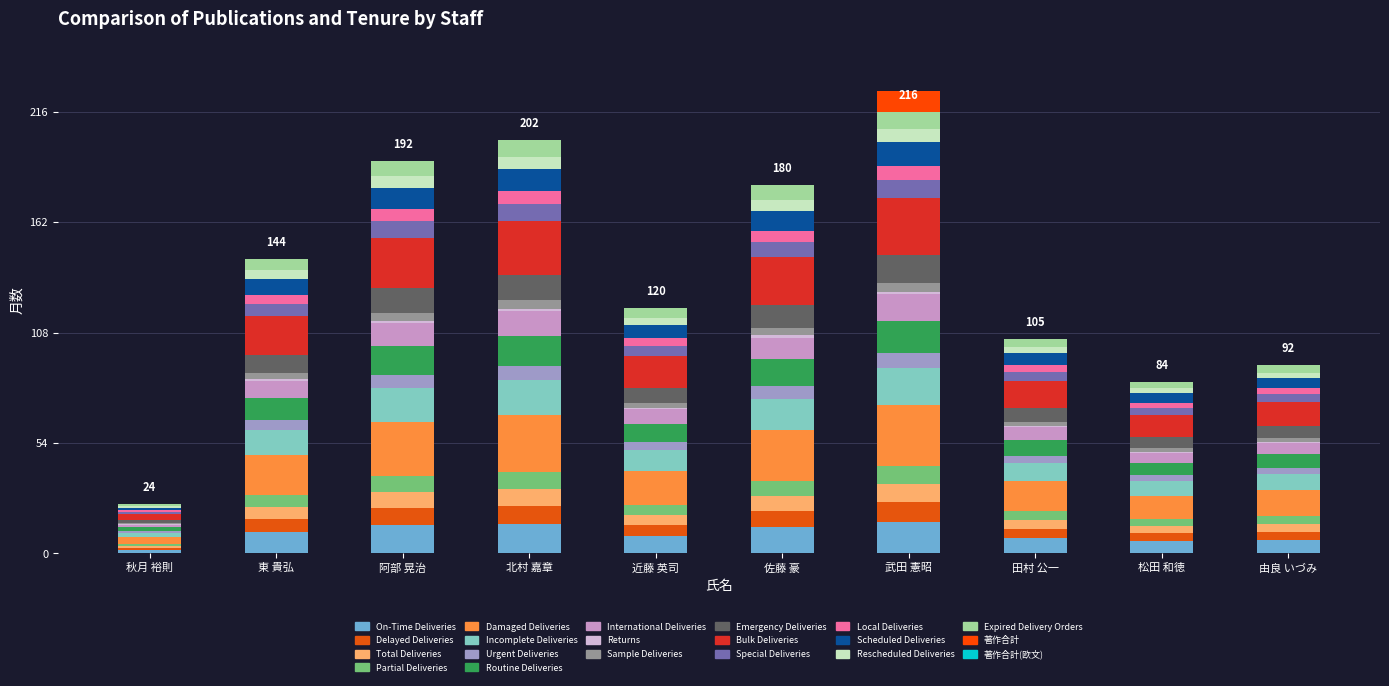

Are the bars horizontal?

No